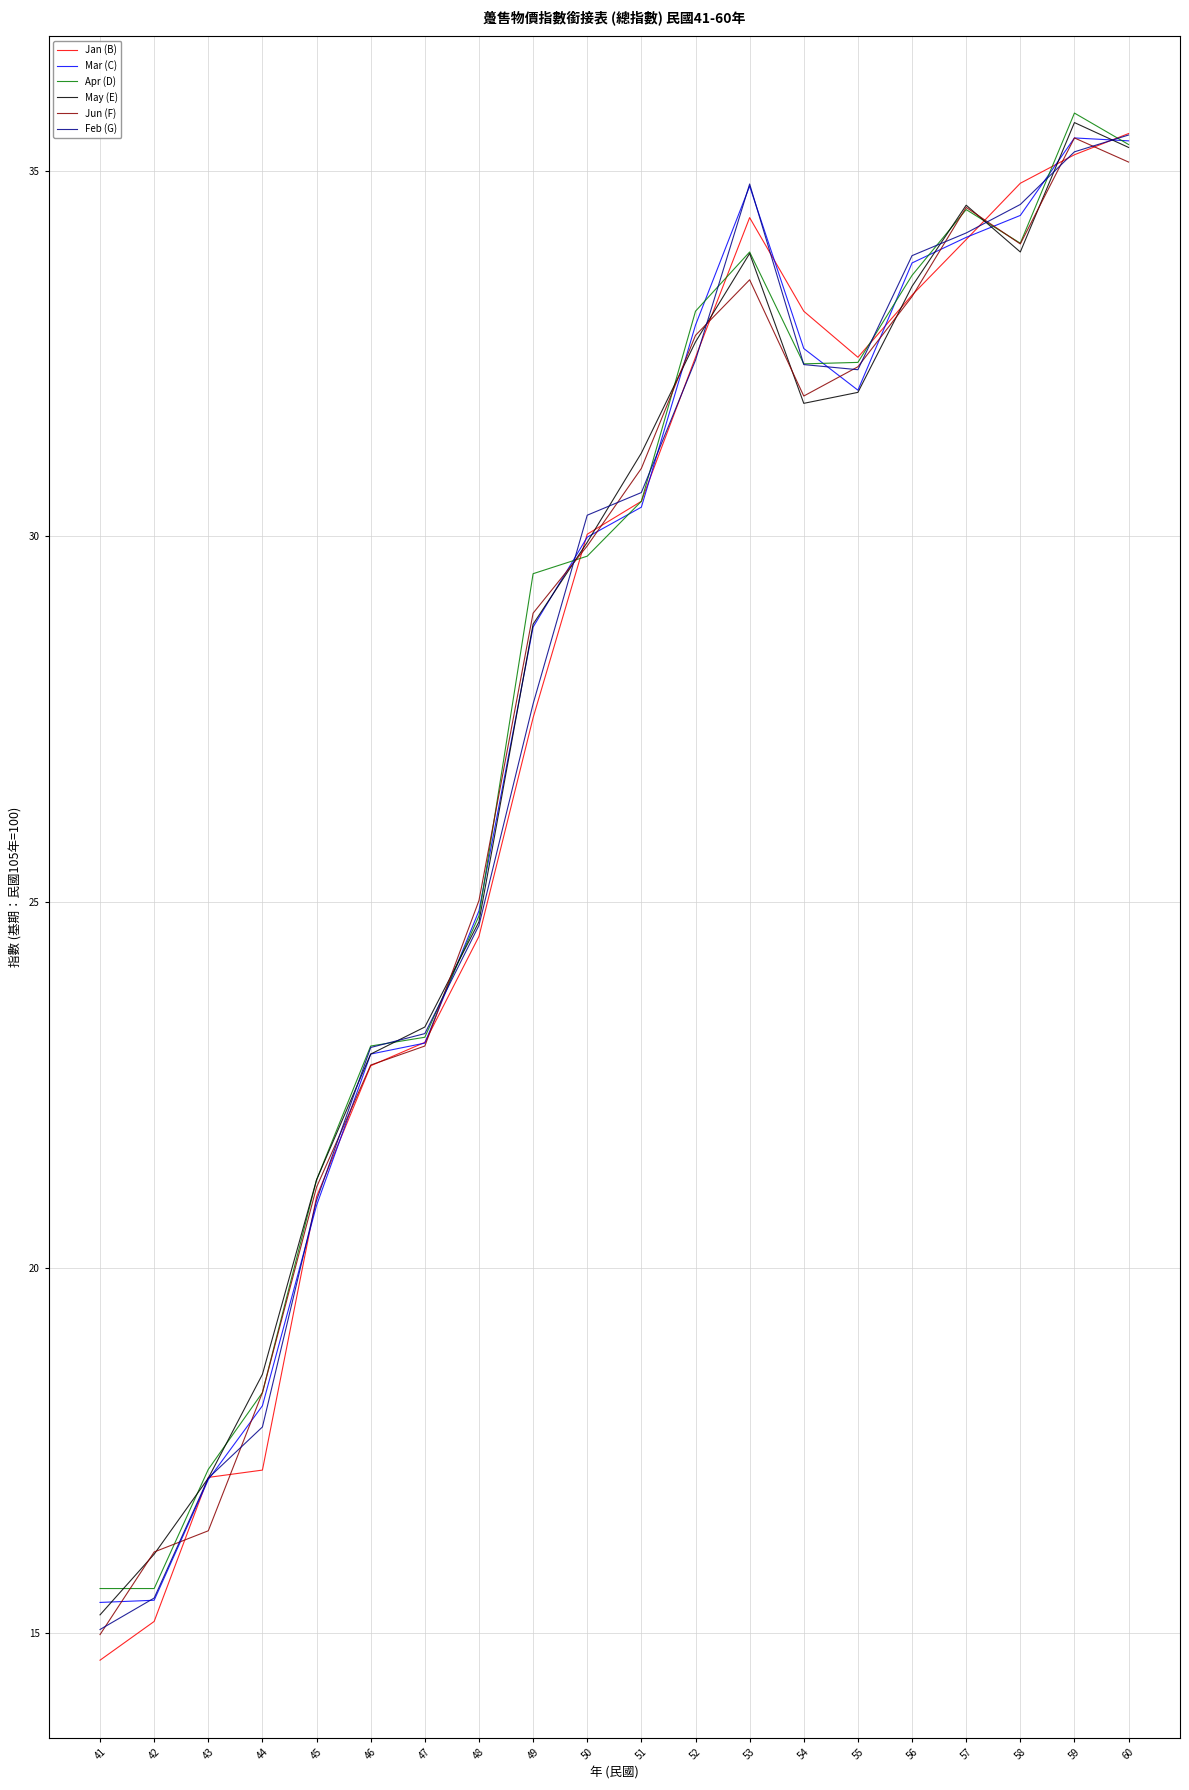

The Mar (C) series shows 10.0 at 54. True or false?

False